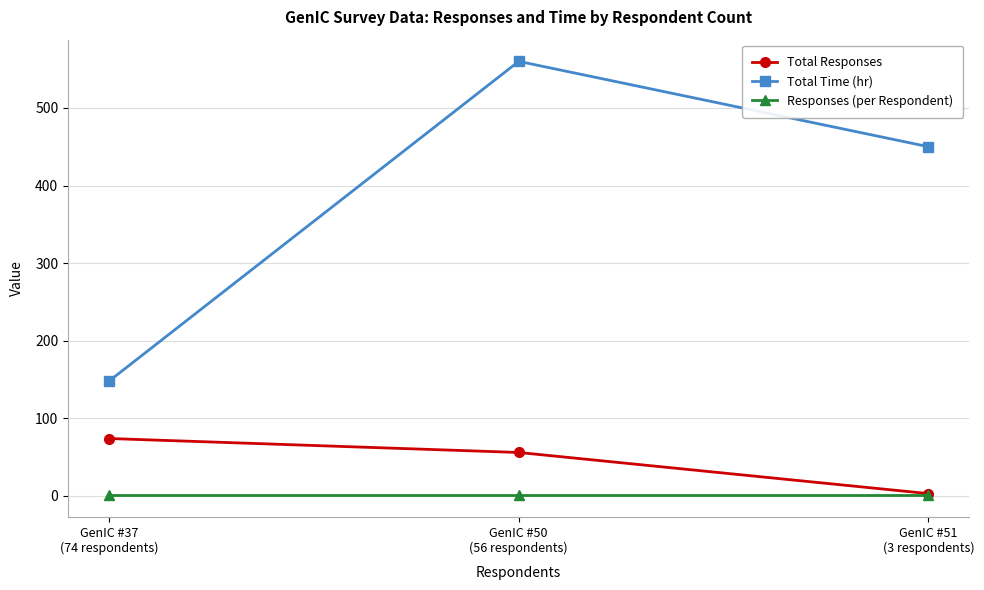

List the labels in order of Total Responses value, largest first.

GenIC #37
(74 respondents), GenIC #50
(56 respondents), GenIC #51
(3 respondents)